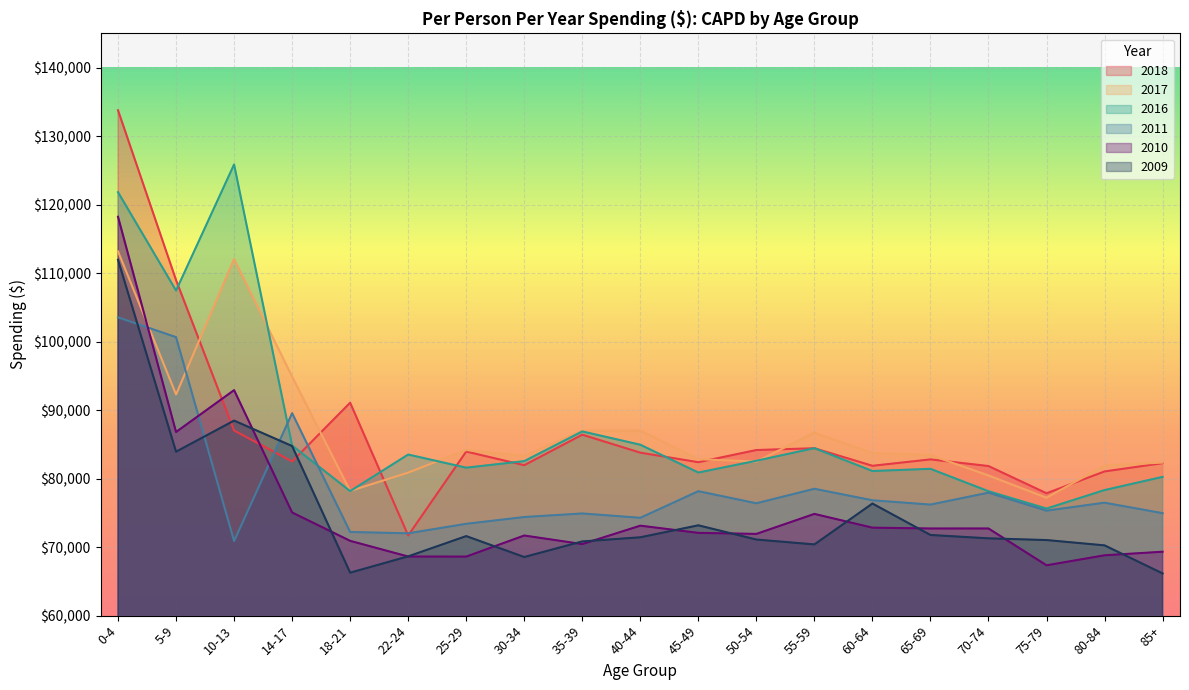

What value does the 2009 series have at 35-39?

70833